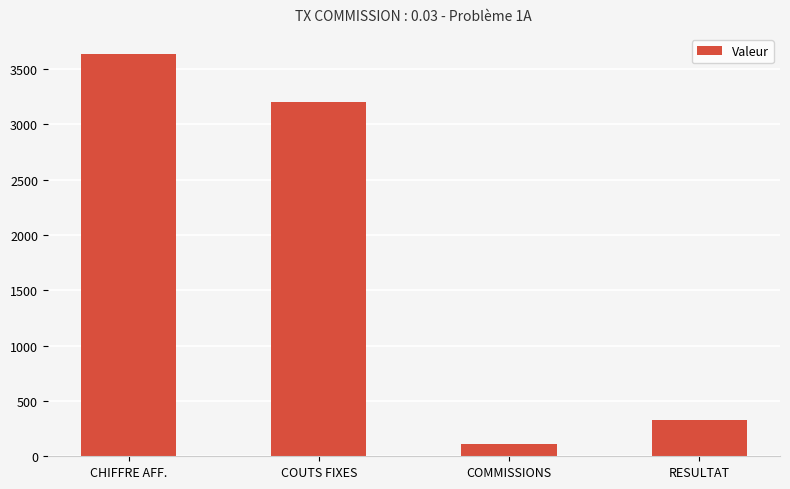

Reading left to right, extract all data points from this chart.

CHIFFRE AFF.=3636.0	COUTS FIXES=3200.0	COMMISSIONS=109.1	RESULTAT=326.9